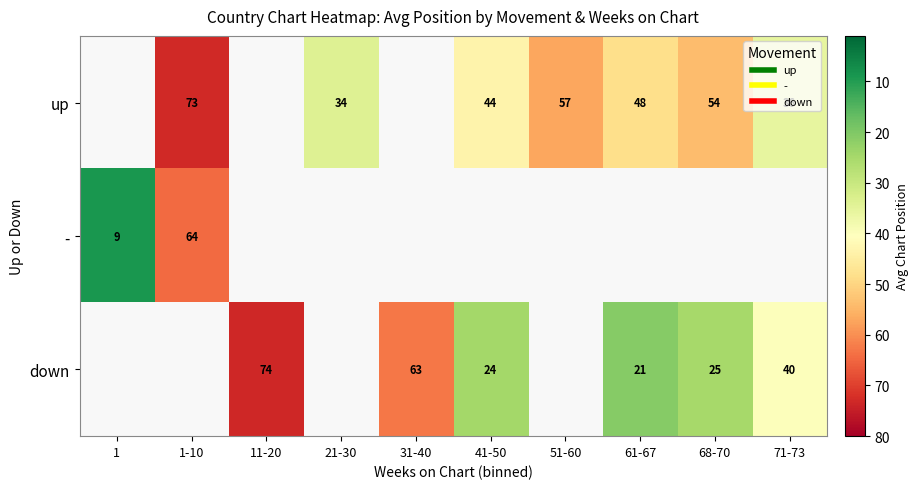

How many values in the down series are below 73?

5